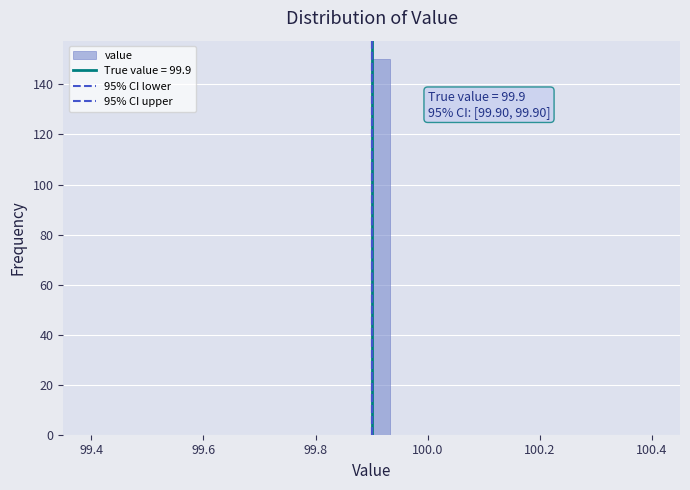

Around what value on the x-axis is the tallest bar? Give the approximate position of its centre, as read against the axis.

99.92